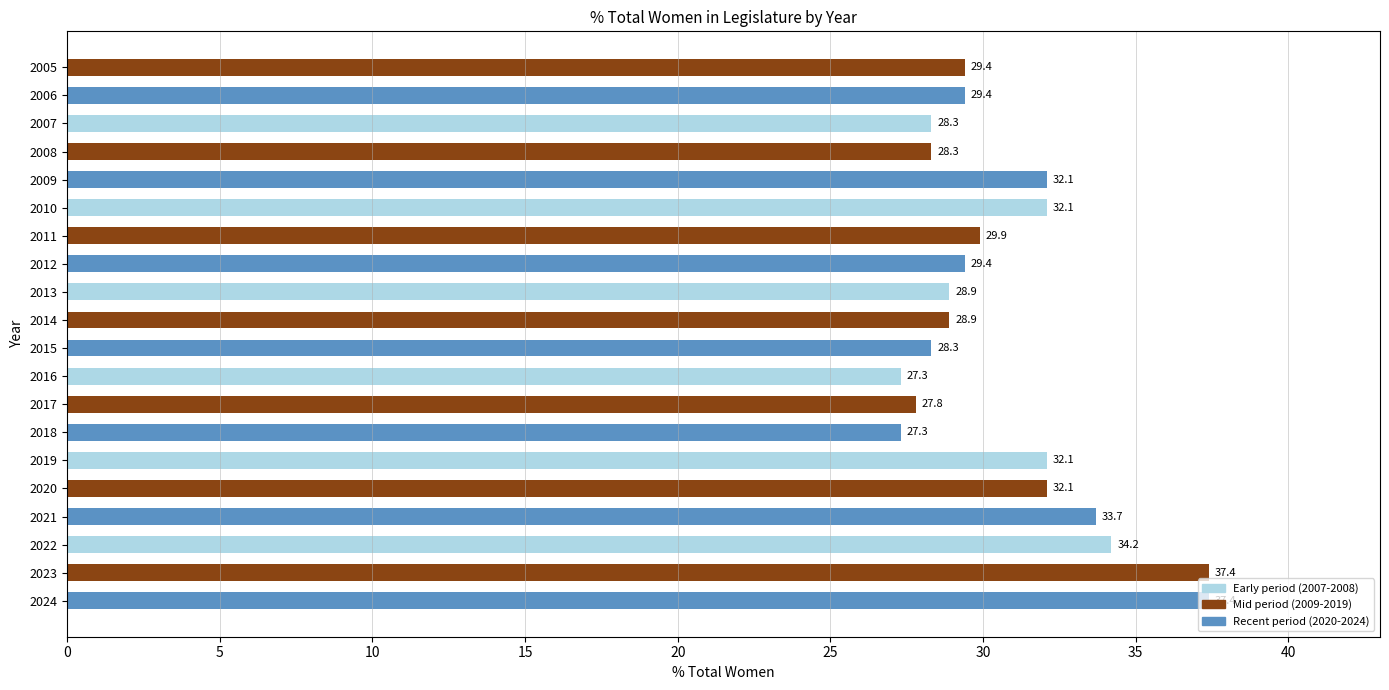

Which has a higher value, 2014 or 2019?

2019